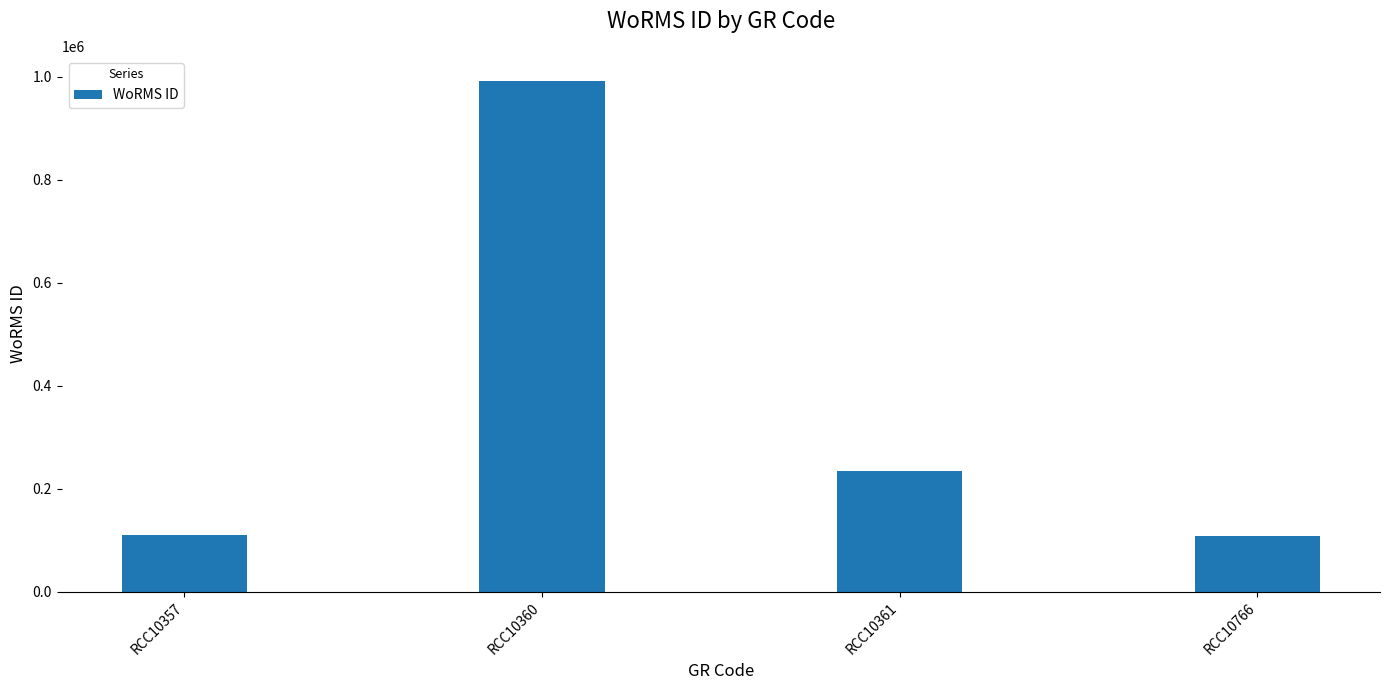

Is it true that the value at RCC10766 is 72144?

False